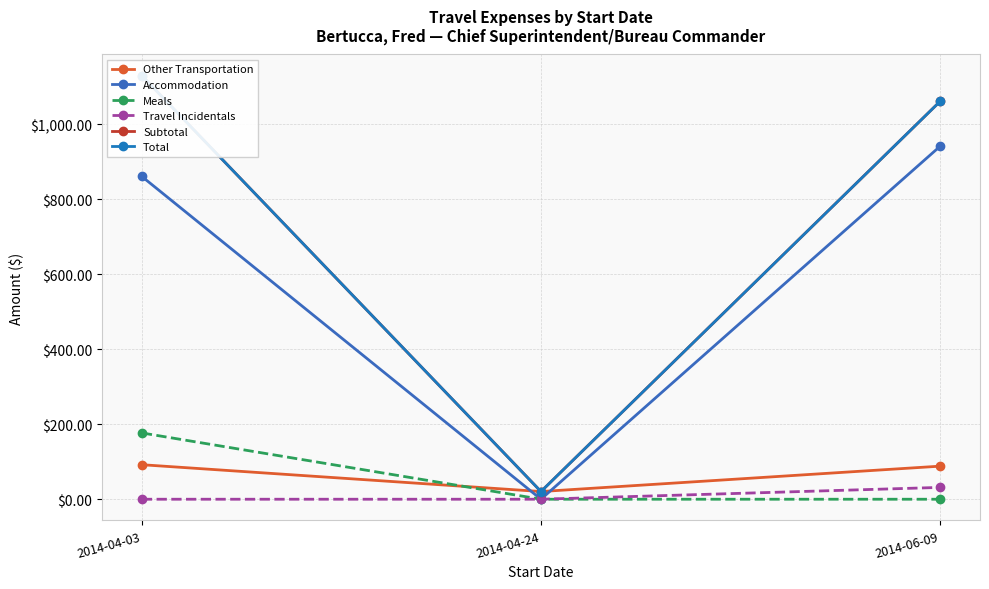

What is the label of the 3rd point from the left?

2014-06-09